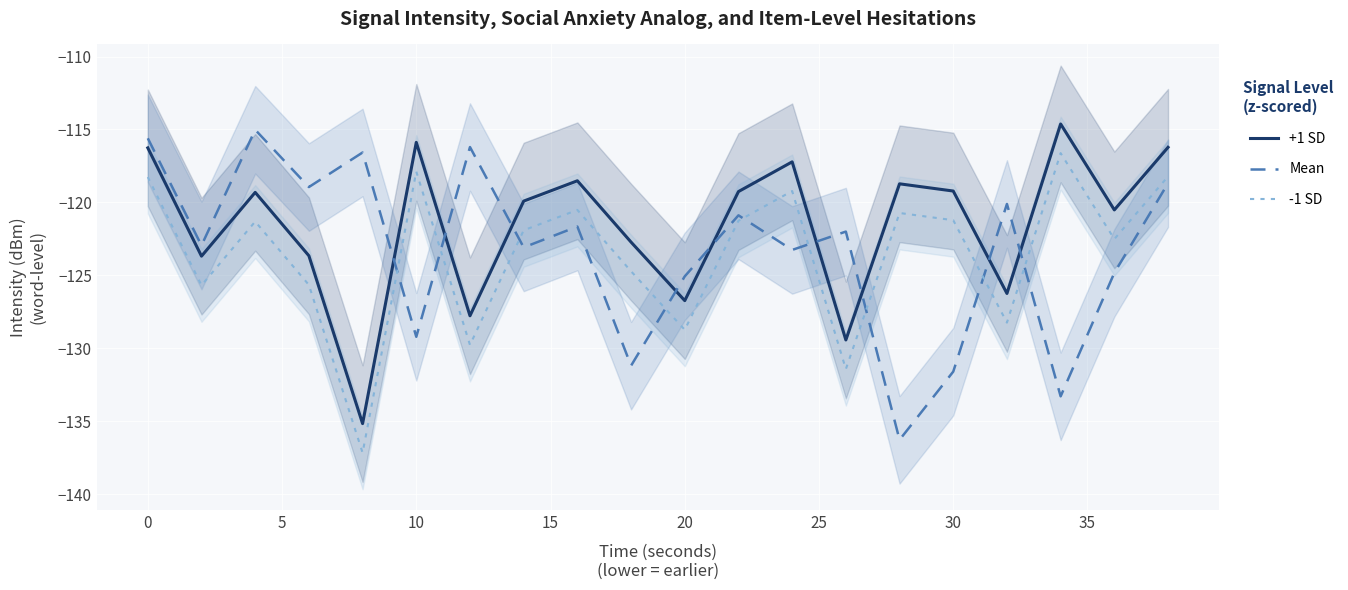

How many distinct data groups are displayed?

3